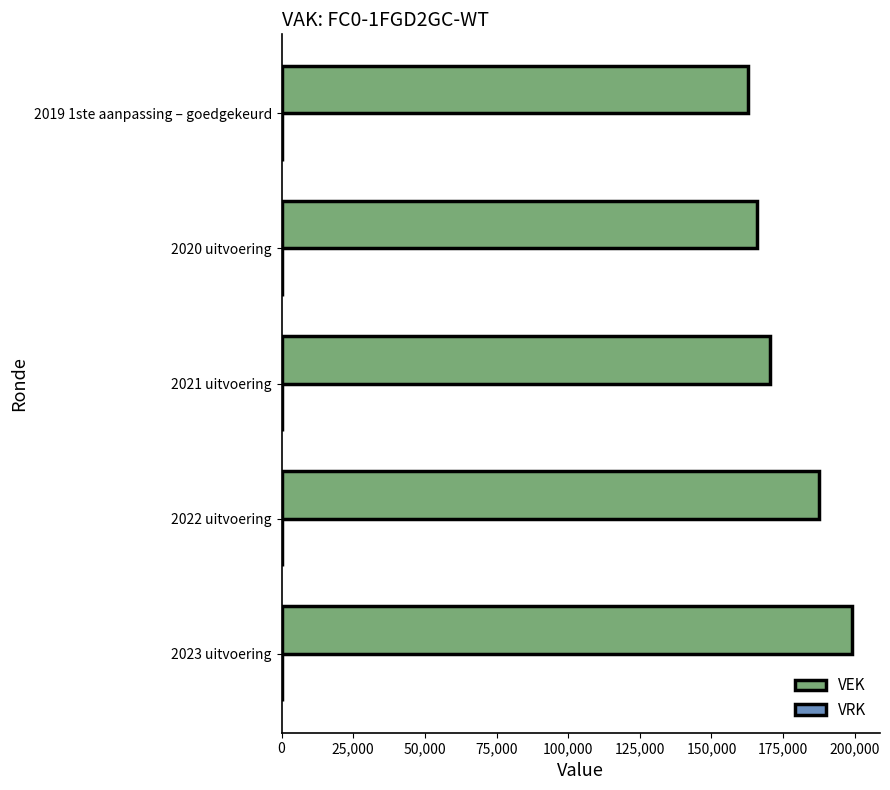

What value does the data have at 2022 uitvoering, to the nearest 10?

187650